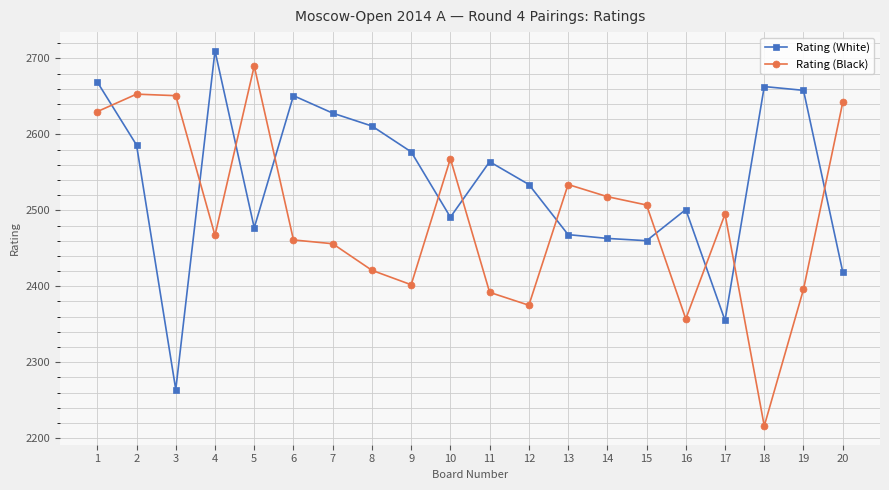

What is the approximate value of Rating (White) at 2?

2586